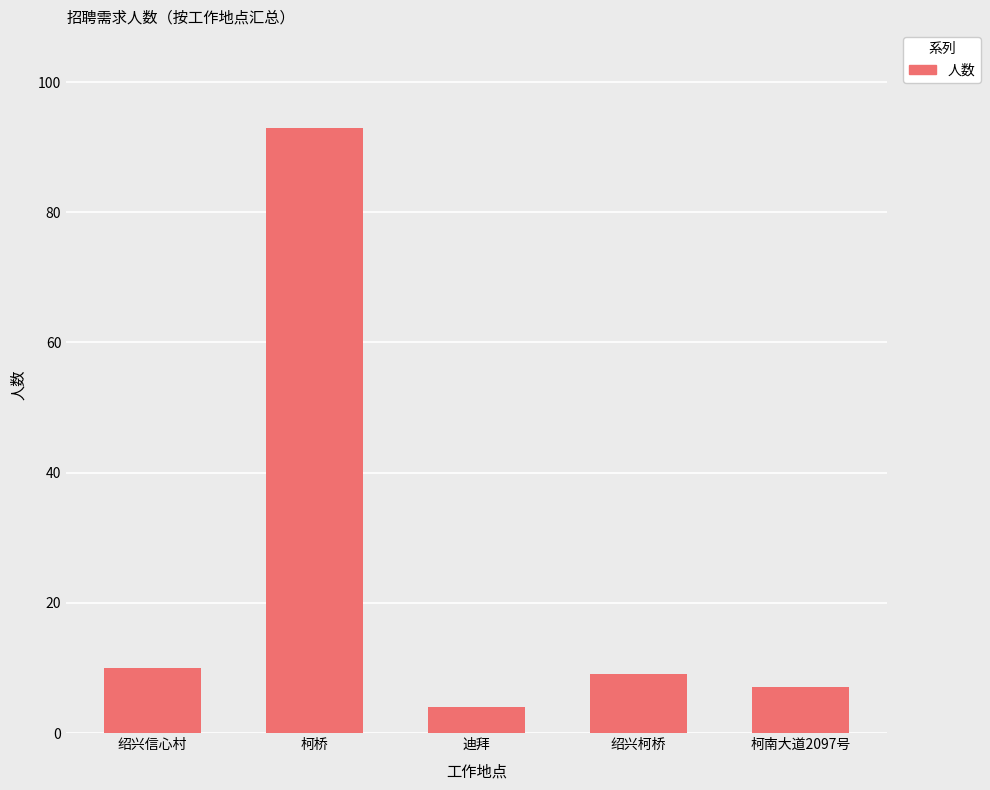

Reading left to right, what are all the values shown in this chart?

绍兴信心村=10	柯桥=93	迪拜=4	绍兴柯桥=9	柯南大道2097号=7